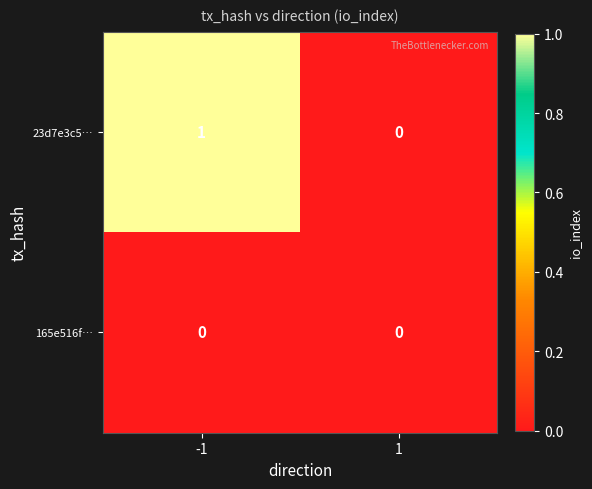

Which series has the largest total across all categories?

23d7e3c5…